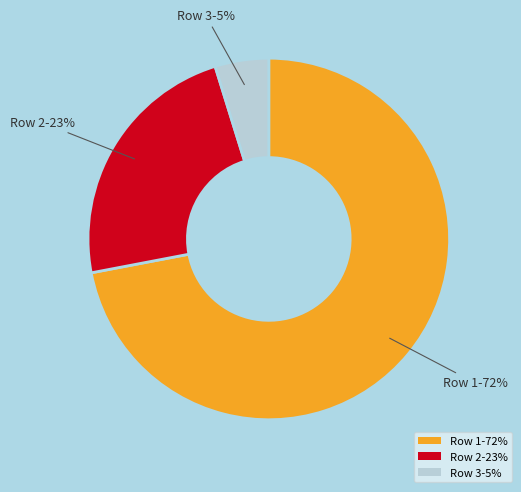

Count the number of slices in the pie.

3